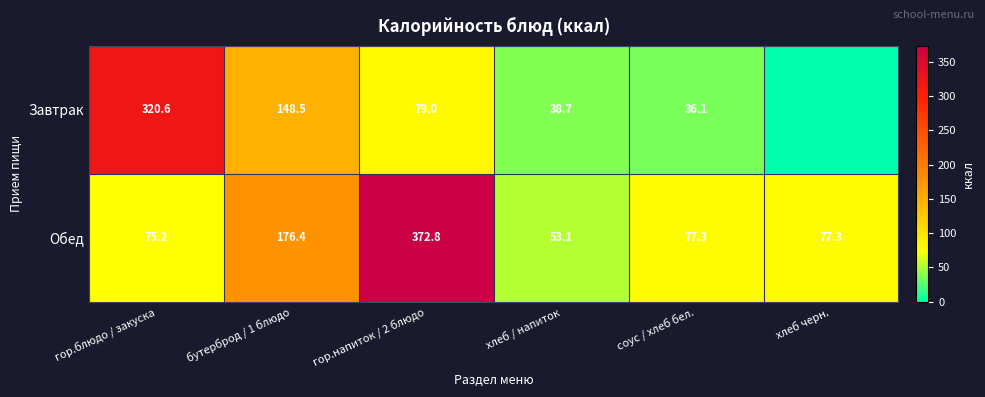

What is the total value across all series at соус / хлеб бел.?

113.4